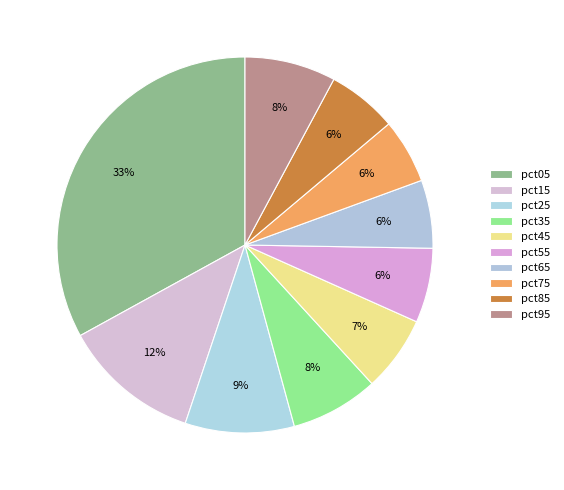

How many slices are in this pie chart?

10